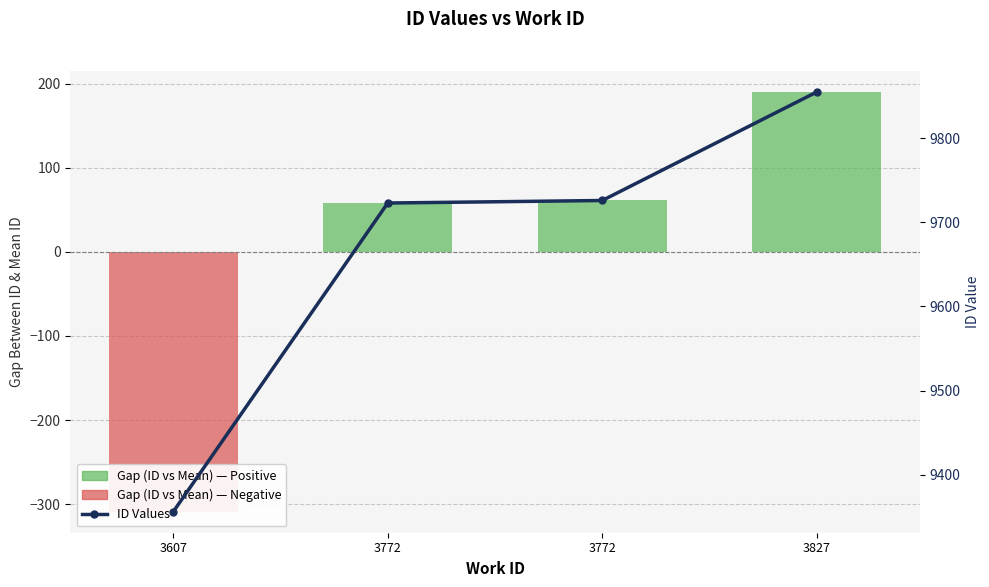

Is the value of ID Values at 3772 greater than the value of Gap (ID vs Mean) at 3827?

Yes